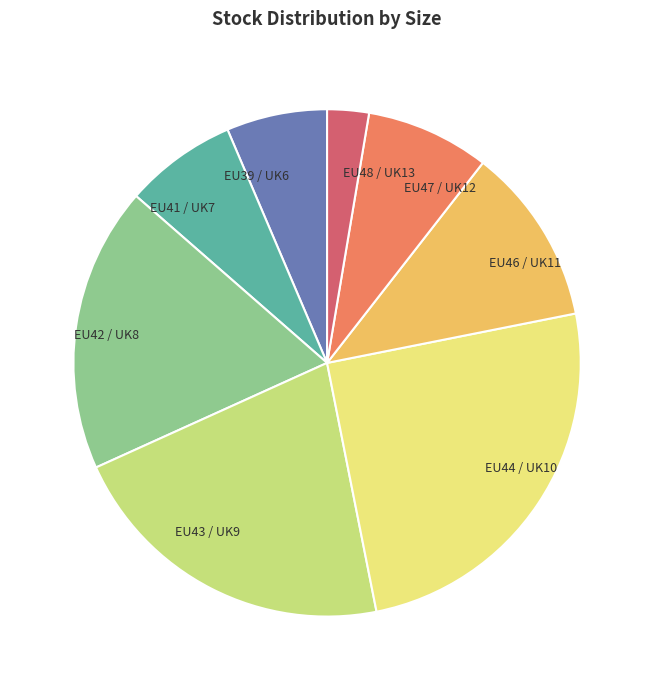

What is the smallest slice in the pie chart?

EU48 / UK13